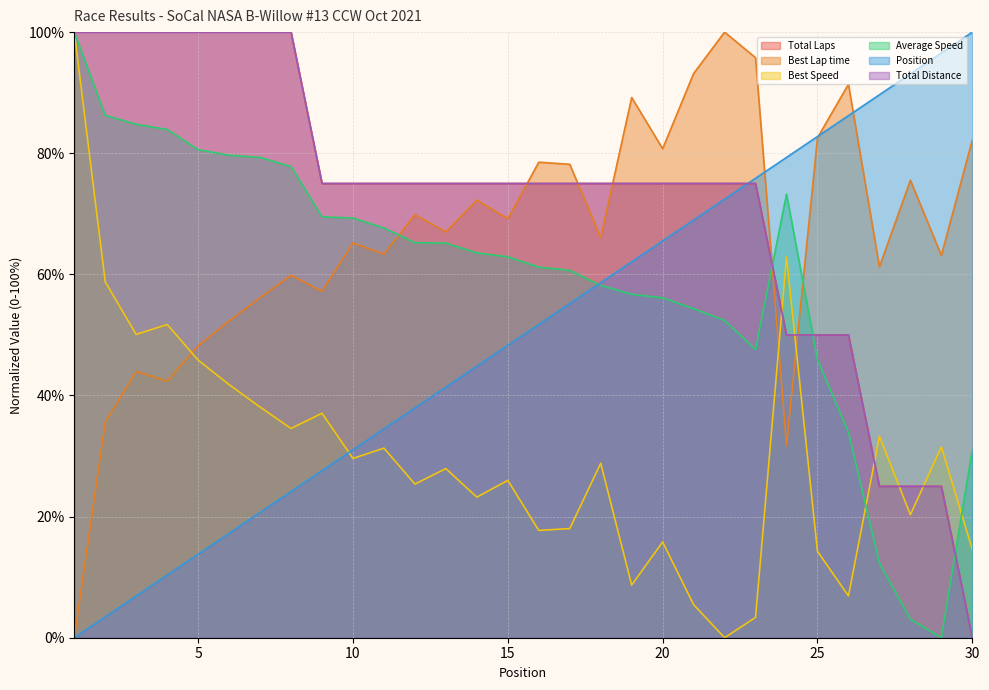

What is the value of the Best Lap time point at the 8th from the left?

59.9